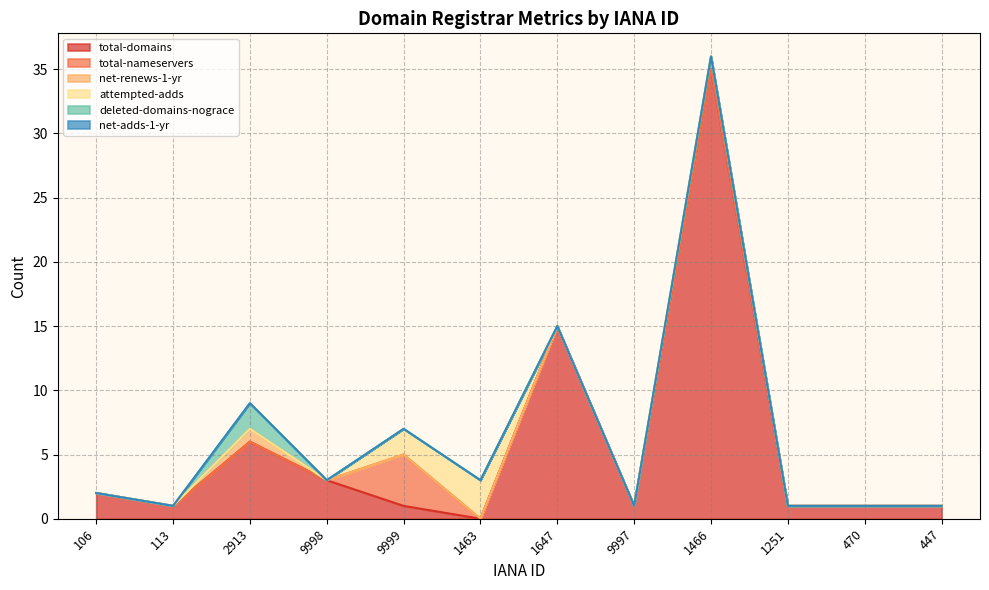

What is the total value across all series at 1466?

36